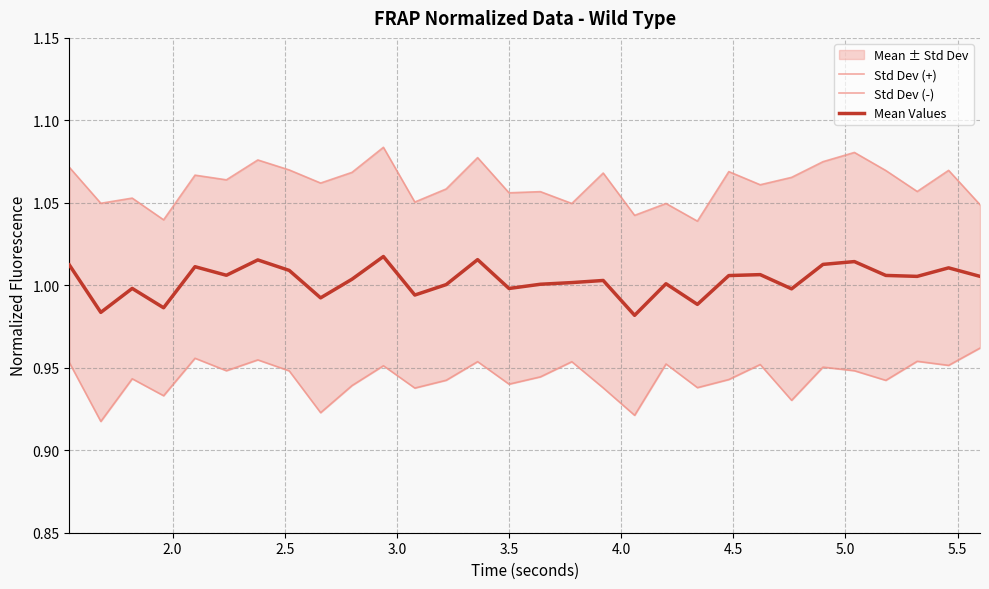

How many data points does each series have?

30